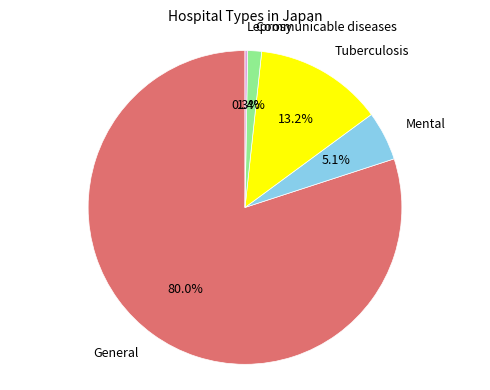

What is the ratio of the value at Tuberculosis to the value at General?

0.2